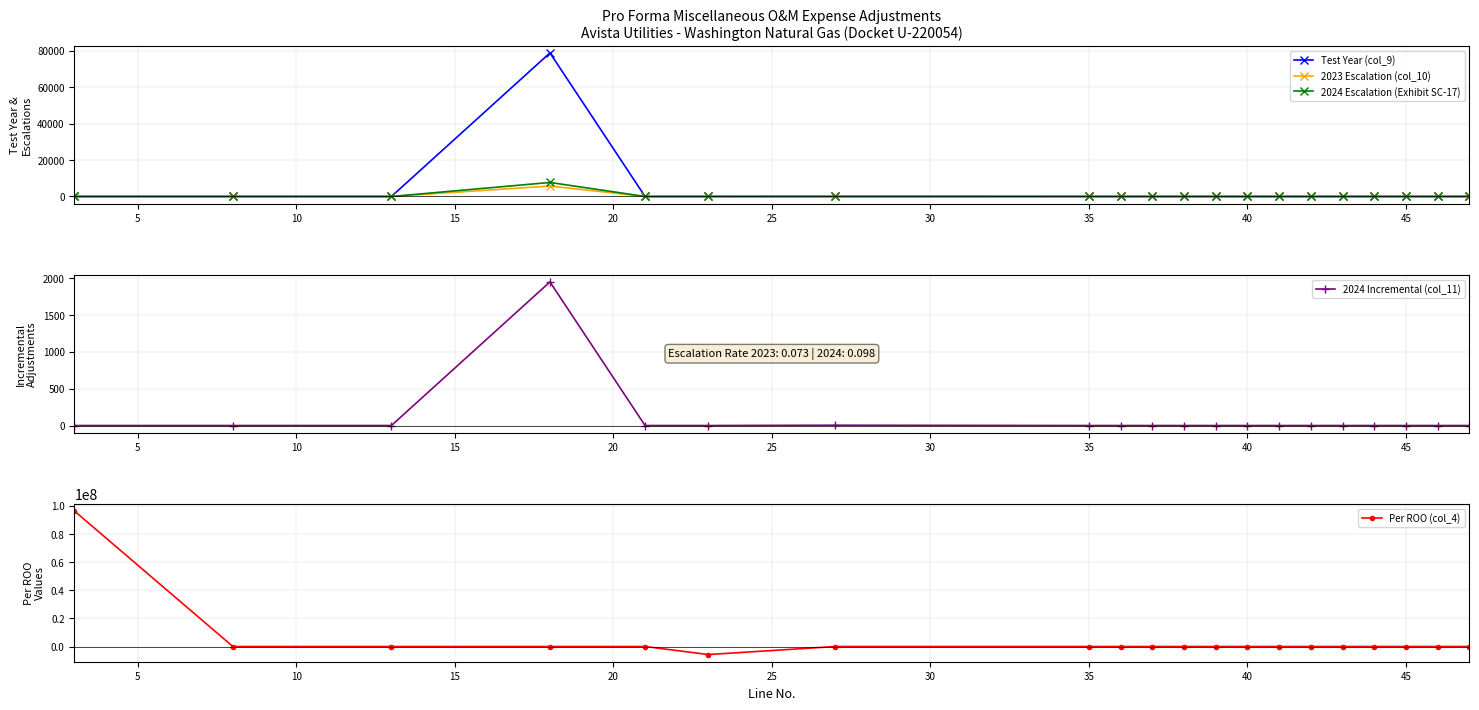

True or false: 2023 Escalation (col_10) and 2024 Escalation (Exhibit SC-17) cross at least once.

False